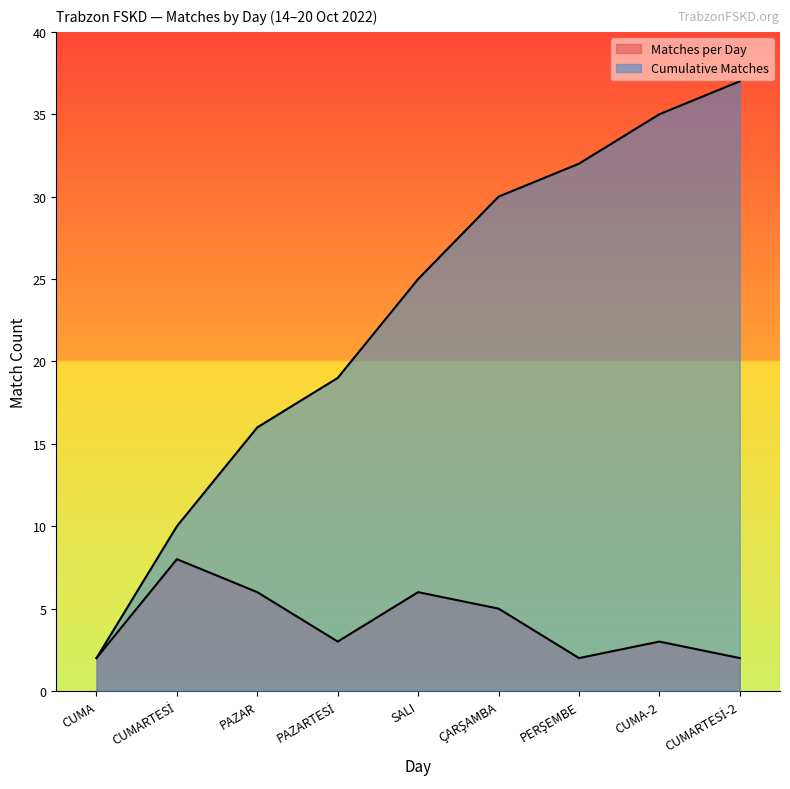

Reading right to left, transcribe all the data shown in this chart.

Matches per Day: 2	3	2	5	6	3	6	8	2
Cumulative Matches: 37	35	32	30	25	19	16	10	2